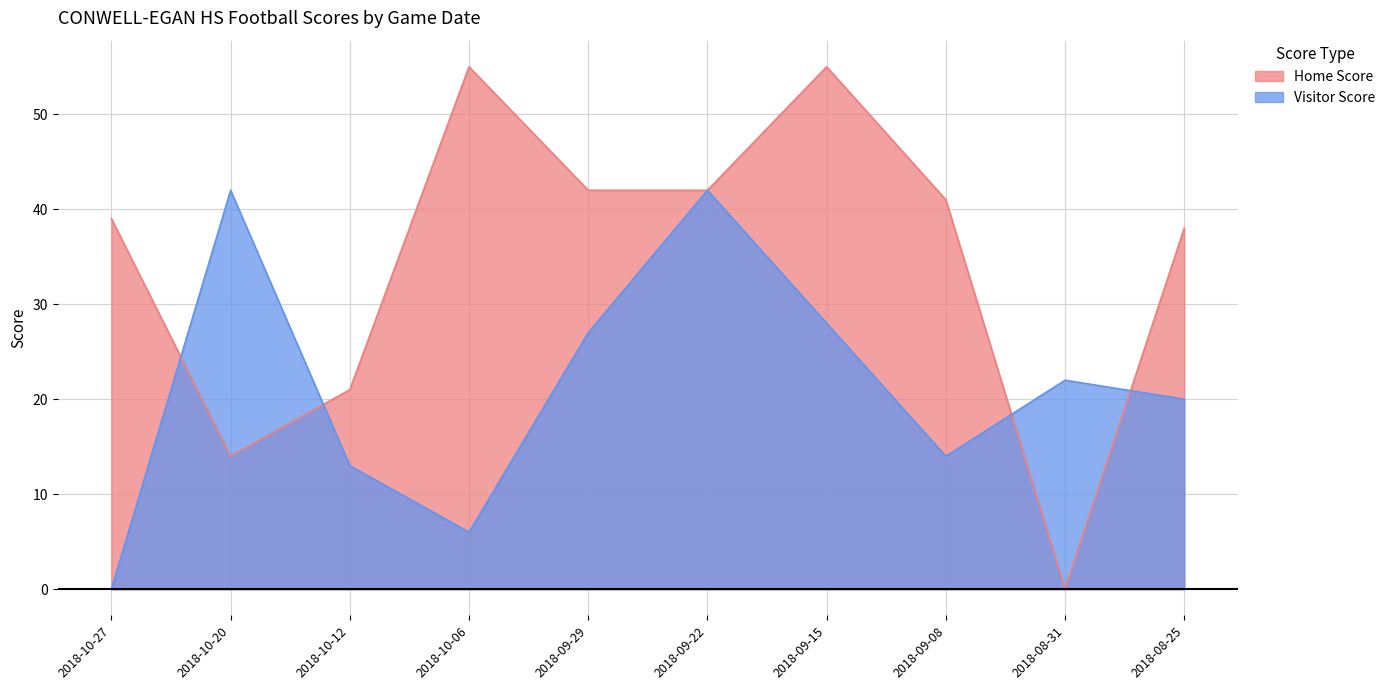

Reading left to right, list all the values displayed in this chart.

Home Score: 2018-10-27=39	2018-10-20=14	2018-10-12=21	2018-10-06=55	2018-09-29=42	2018-09-22=42	2018-09-15=55	2018-09-08=41	2018-08-31=0	2018-08-25=38
Visitor Score: 2018-10-27=0	2018-10-20=42	2018-10-12=13	2018-10-06=6	2018-09-29=27	2018-09-22=42	2018-09-15=28	2018-09-08=14	2018-08-31=22	2018-08-25=20